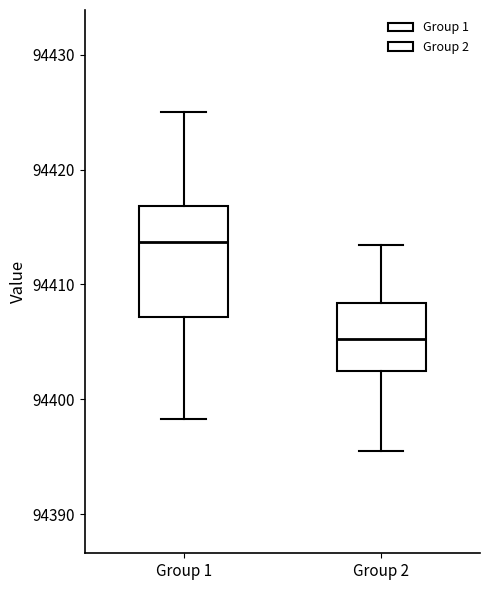

Reading left to right, read every box against the y-axis: the position of its median line, the range the box covers, and the ends of its whiskers. The values are not printed on the chart, so give them approximately, as read against the axis.

Group 1: median 94414, box 94407 to 94417, whiskers 94398 to 94425
Group 2: median 94405, box 94402 to 94408, whiskers 94395 to 94413